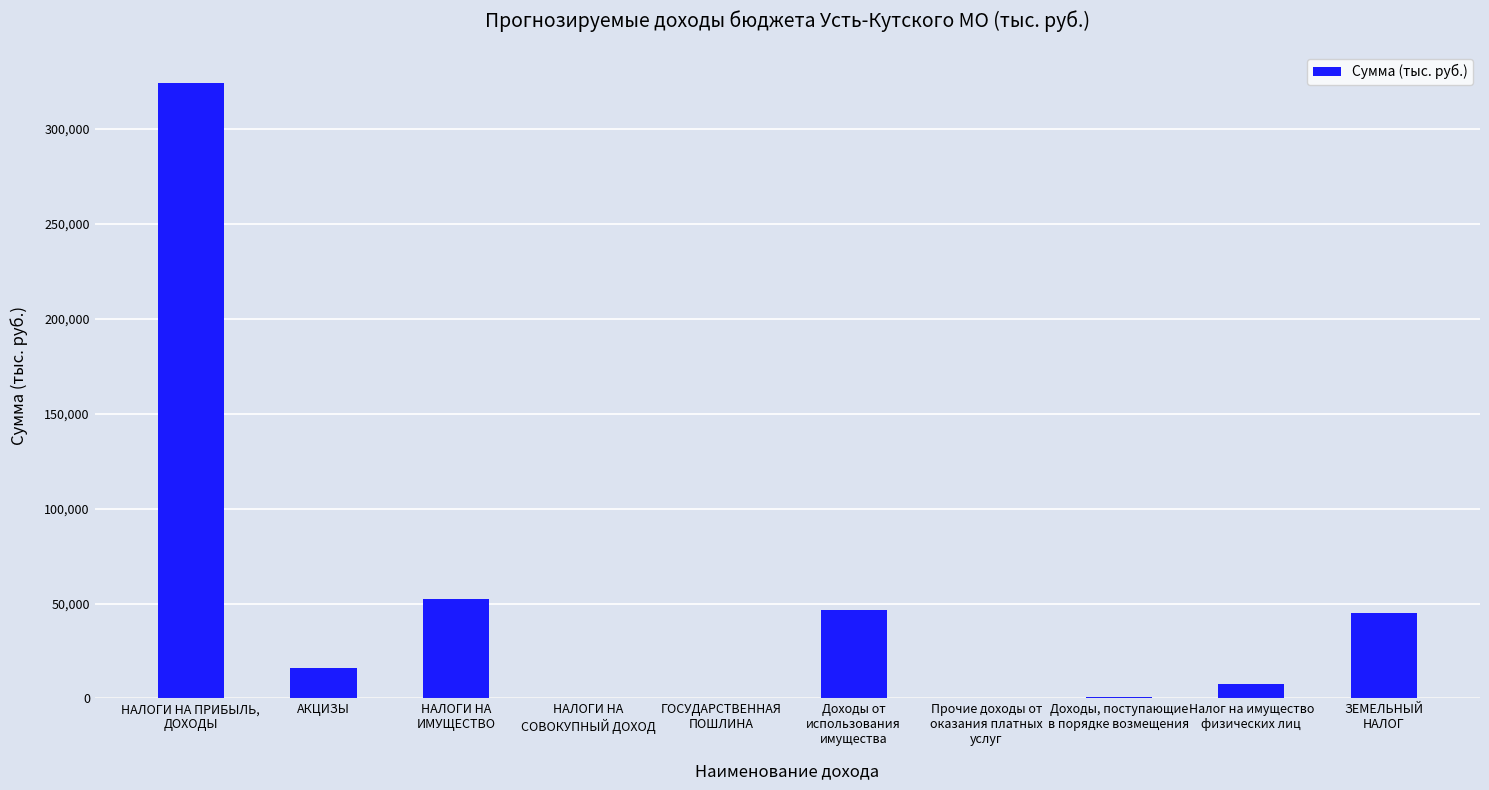

What is the greatest value displayed?

324291.0